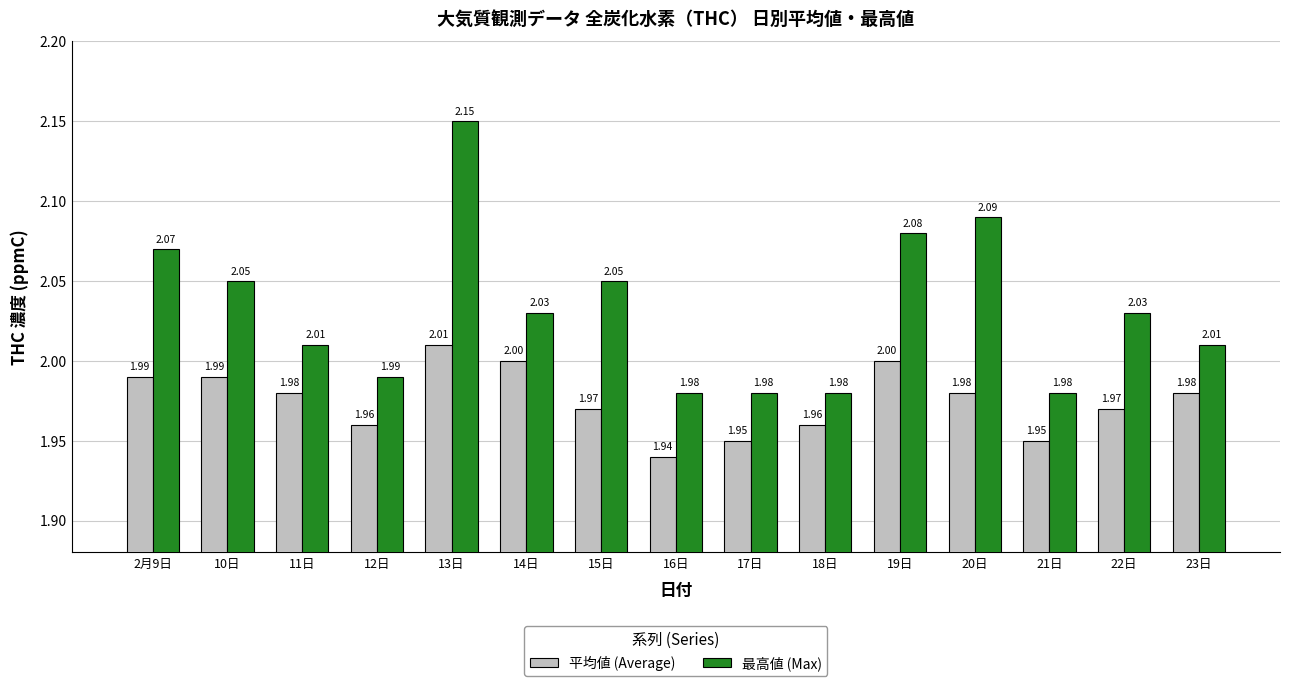

Which label corresponds to the largest value in the chart?

13日